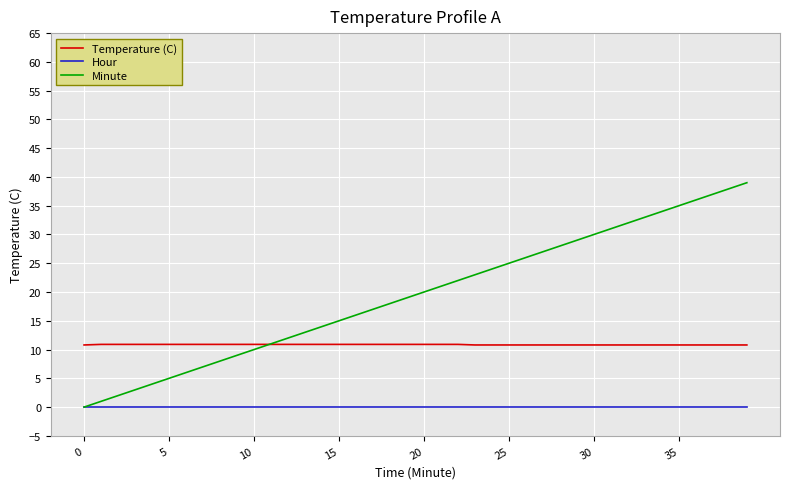

Which series has the largest range (max minus min)?

Minute